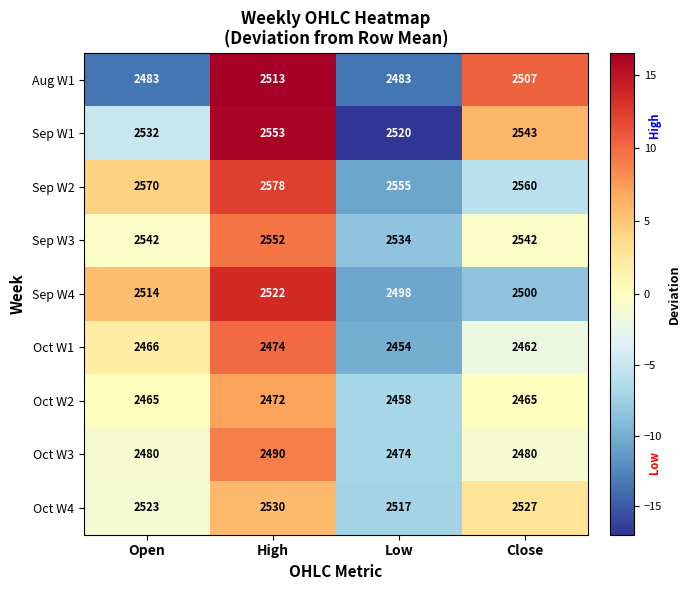

What is the difference between the Sep W1 values at Open and High?

21